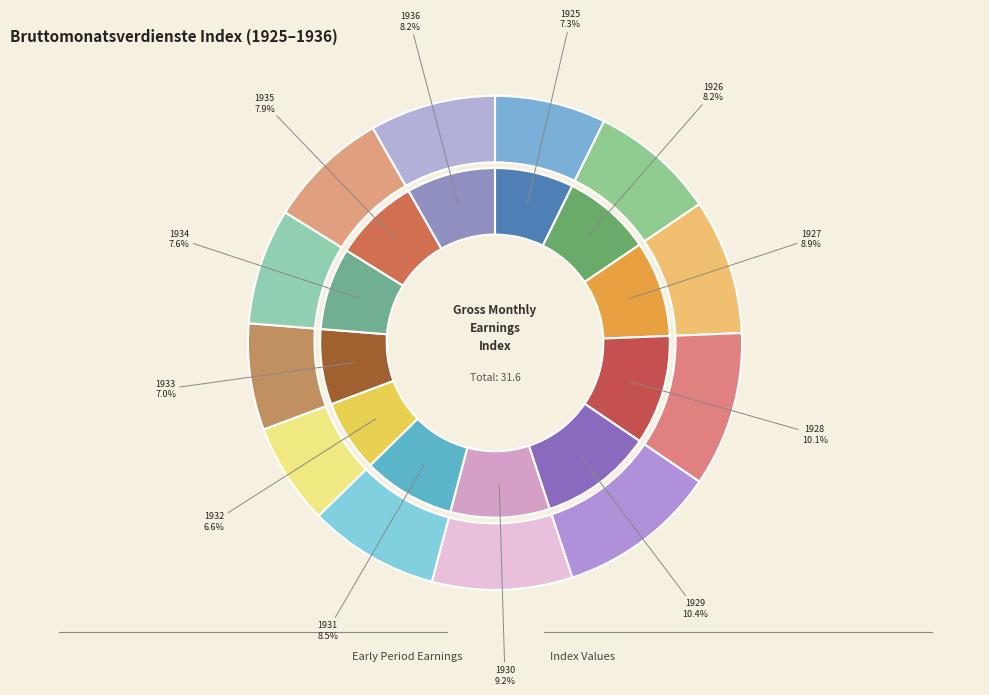

Which has a higher value, 1930 or 1925?

1930